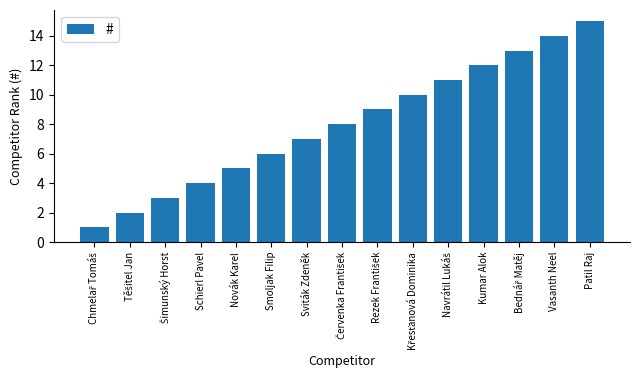

The value at Schierl Pavel is 6. True or false?

False